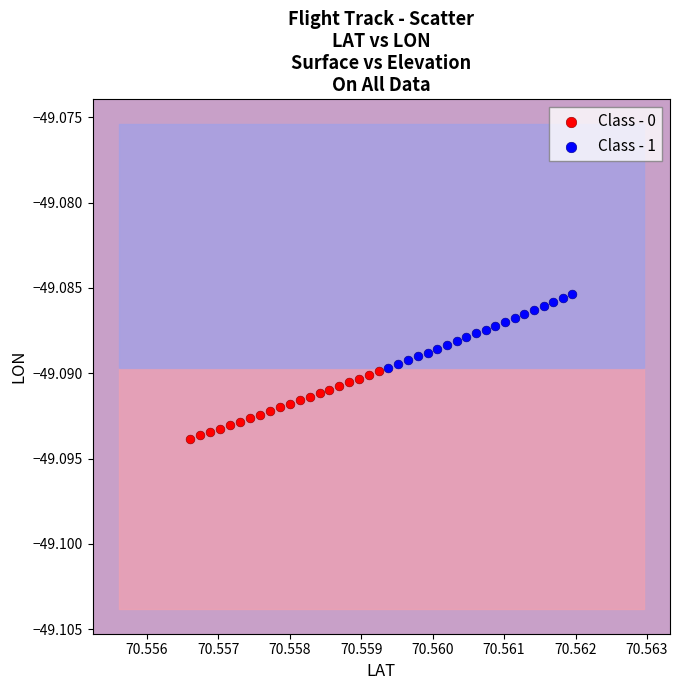

Which series contains the highest Y value?

Class - 1